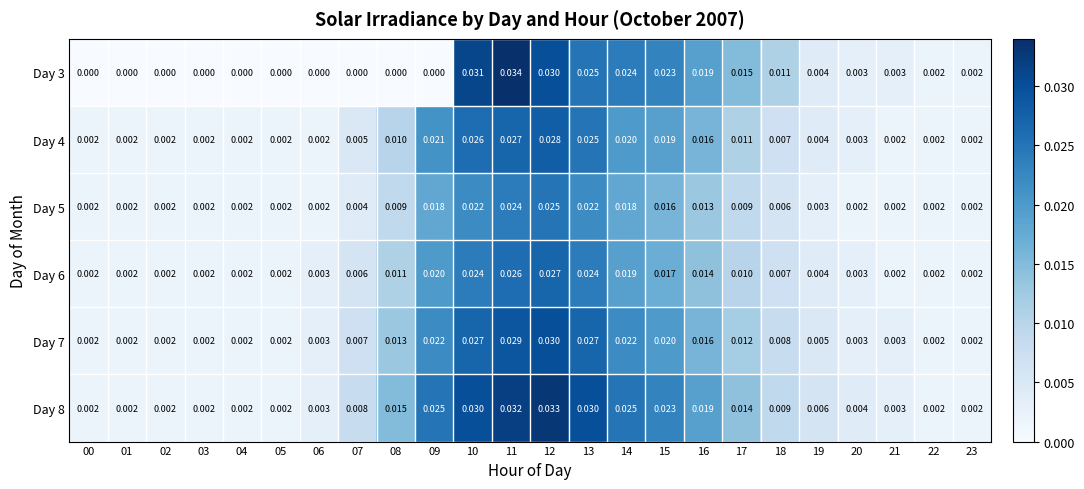

Is the value of Day 4 at 07 greater than the value of Day 8 at 18?

No